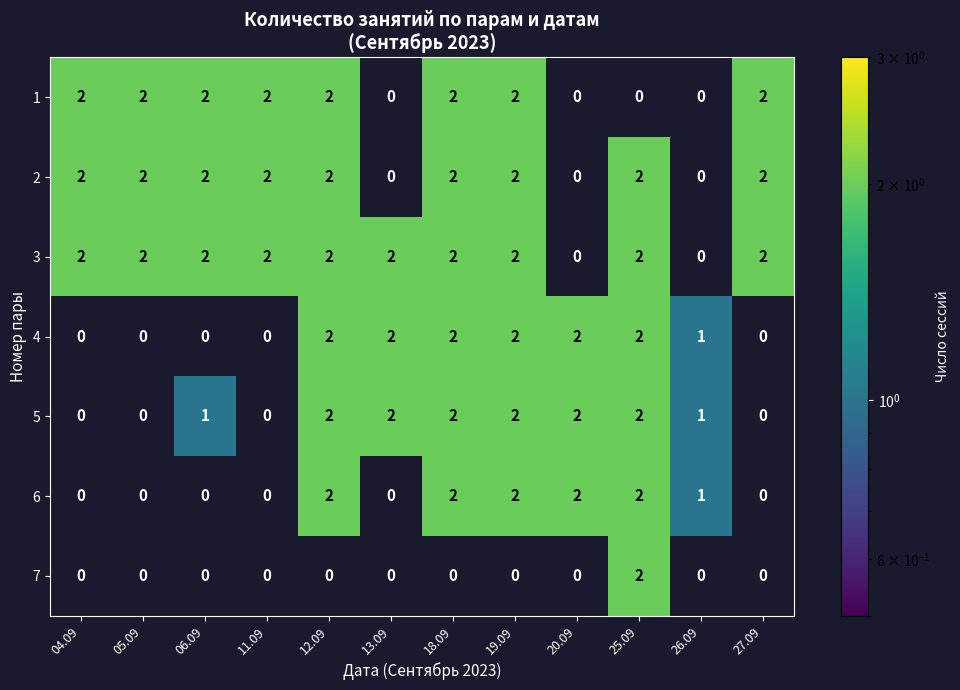

Is it true that 6 equals 2 at 18.09?

True